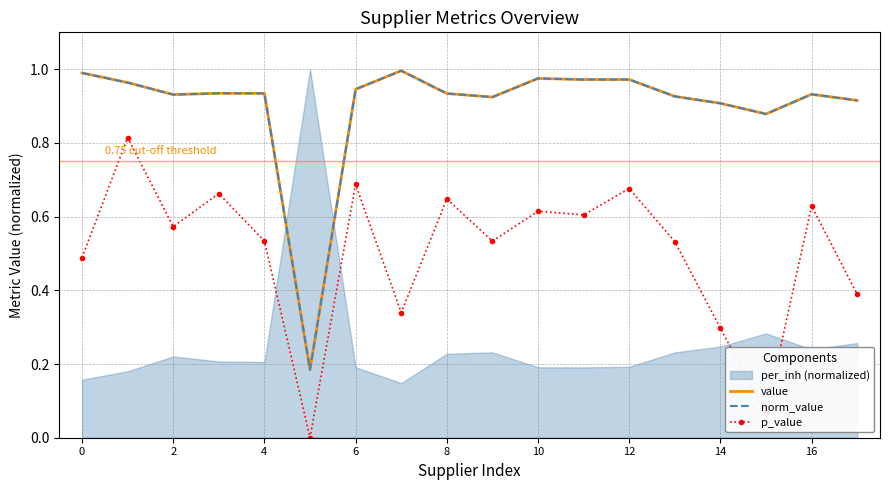

What is the difference between the second highest and minimum values in the value series?

0.8